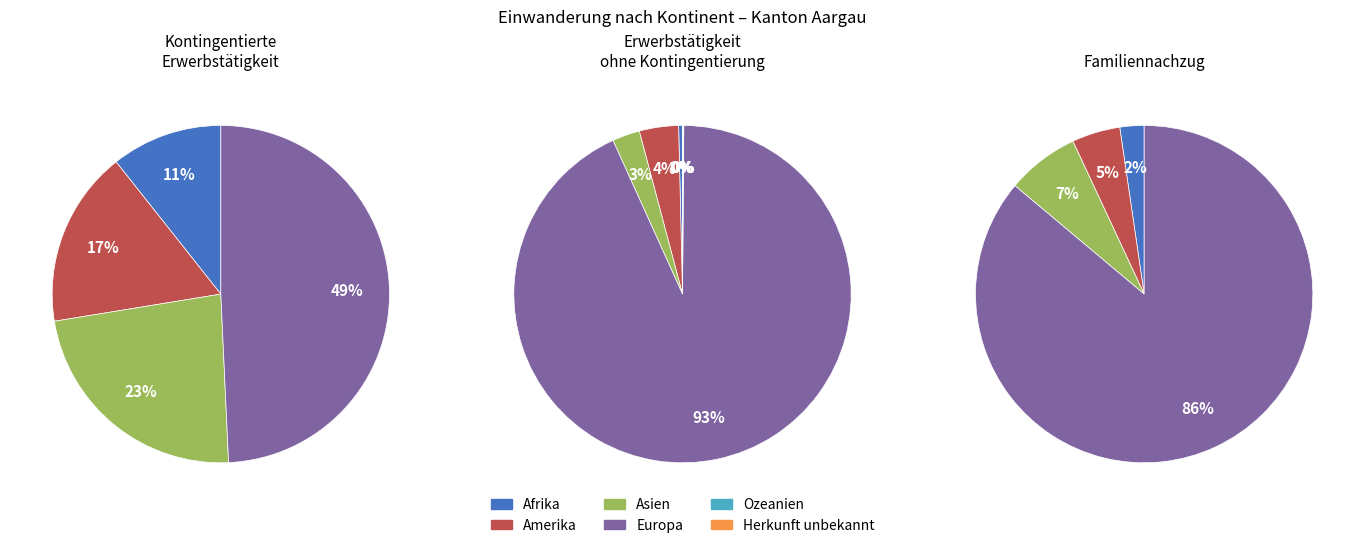

What percentage is NOT represented by Herkunft unbekannt?

100.0%